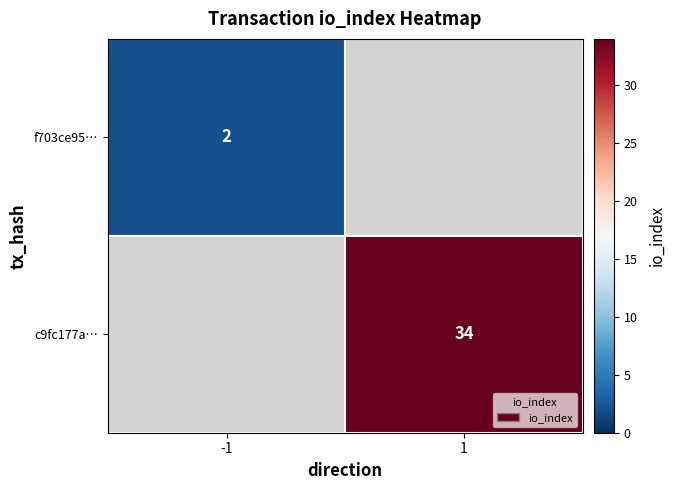

The value of c9fc177a… at 1 is 34. True or false?

True